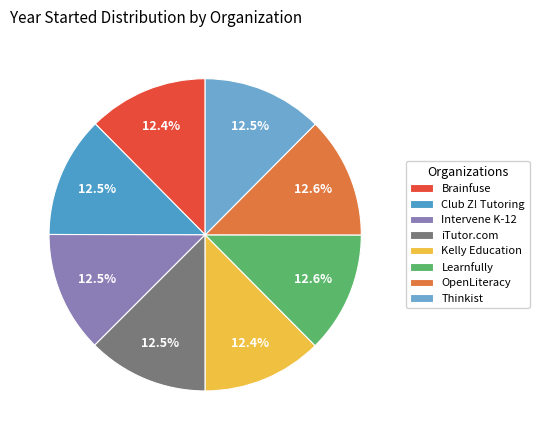

Does any single category account for the majority?

No